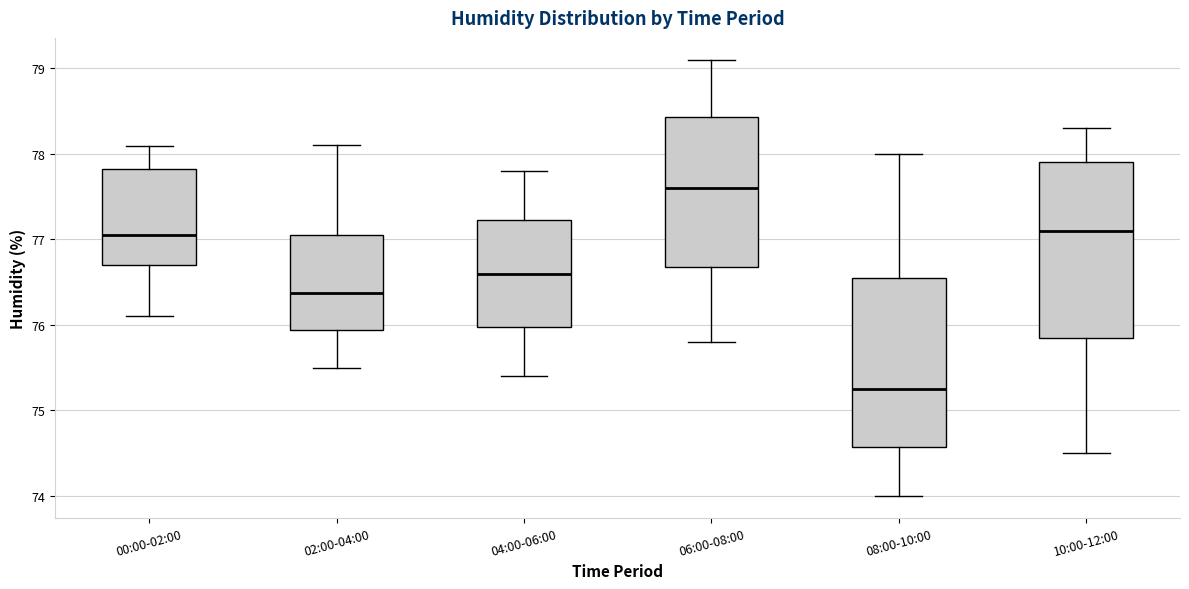

Reading left to right, transcribe this box plot: for each box, give where its median line is, the range the box spans, and where its two whiskers end, as read against the y-axis. The values are not printed on the chart, so give them approximately, as read against the axis.

00:00-02:00: median 77.1, box 76.7 to 77.8, whiskers 76.1 to 78.1
02:00-04:00: median 76.4, box 75.9 to 77.1, whiskers 75.5 to 78.1
04:00-06:00: median 76.6, box 76.0 to 77.2, whiskers 75.4 to 77.8
06:00-08:00: median 77.6, box 76.7 to 78.4, whiskers 75.8 to 79.1
08:00-10:00: median 75.3, box 74.6 to 76.6, whiskers 74.0 to 78.0
10:00-12:00: median 77.1, box 75.9 to 77.9, whiskers 74.5 to 78.3